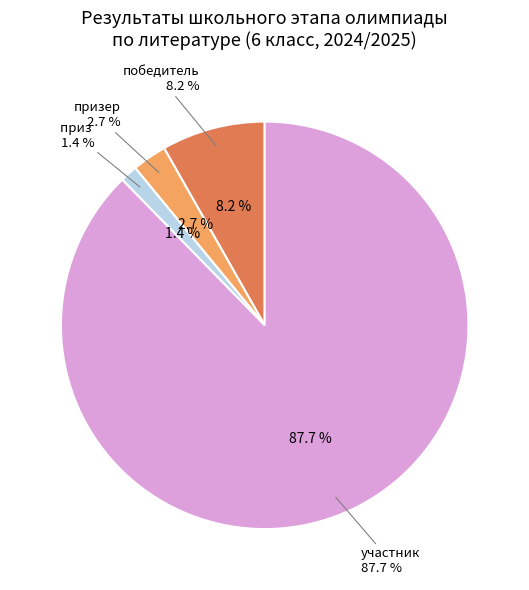

How many segments does this pie chart have?

4